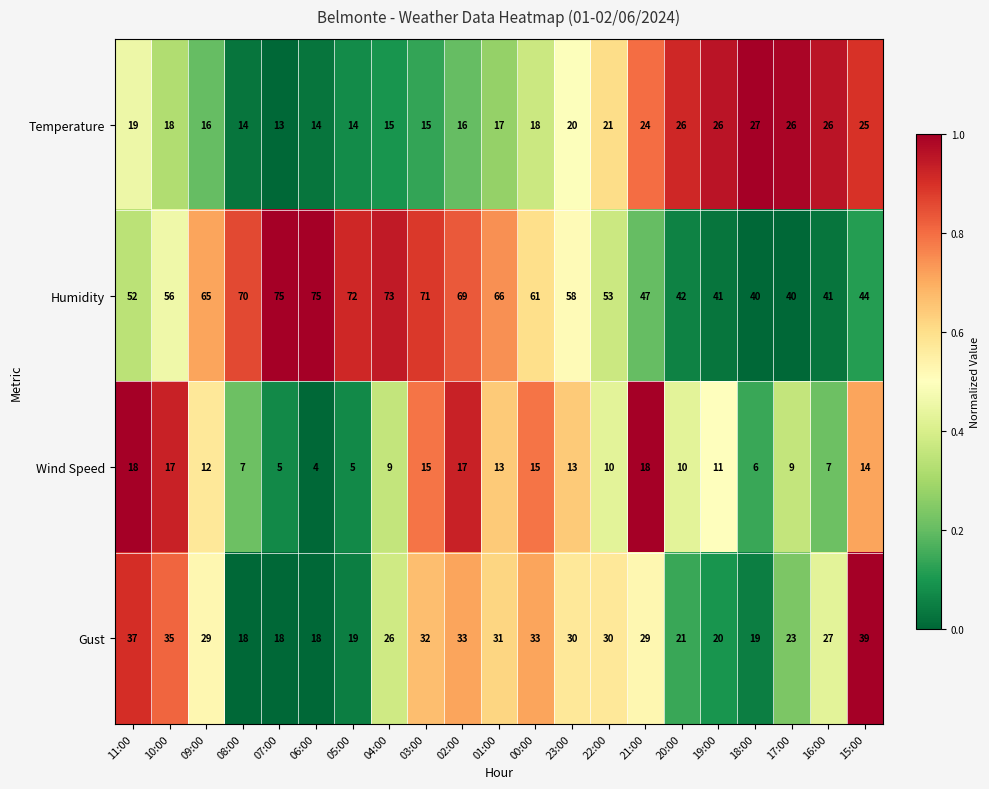

Between 05:00 and 19:00, which series saw the biggest shift?

Humidity